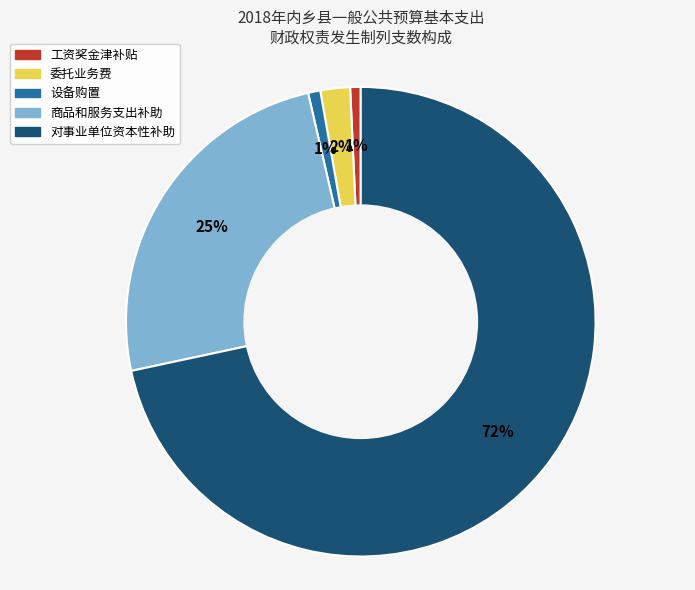

Is there any slice that represents more than half of the pie?

Yes